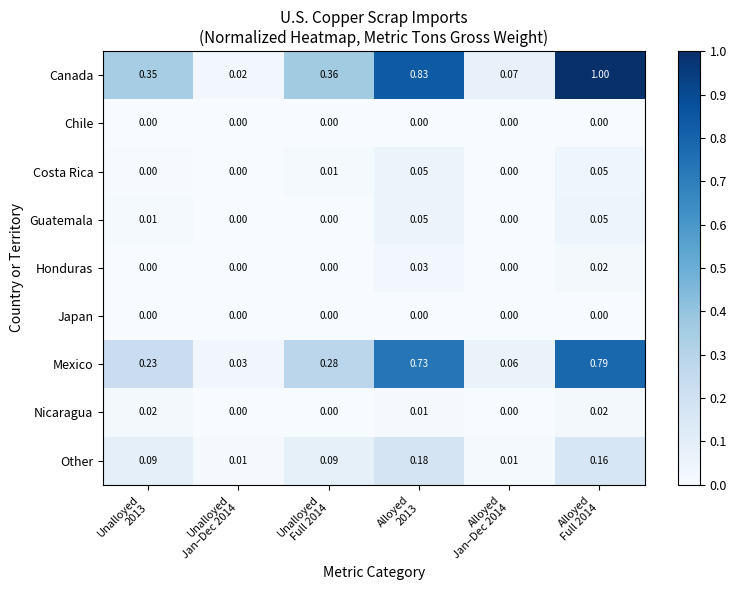

Which label corresponds to the largest value in the chart?

Alloyed
Full 2014